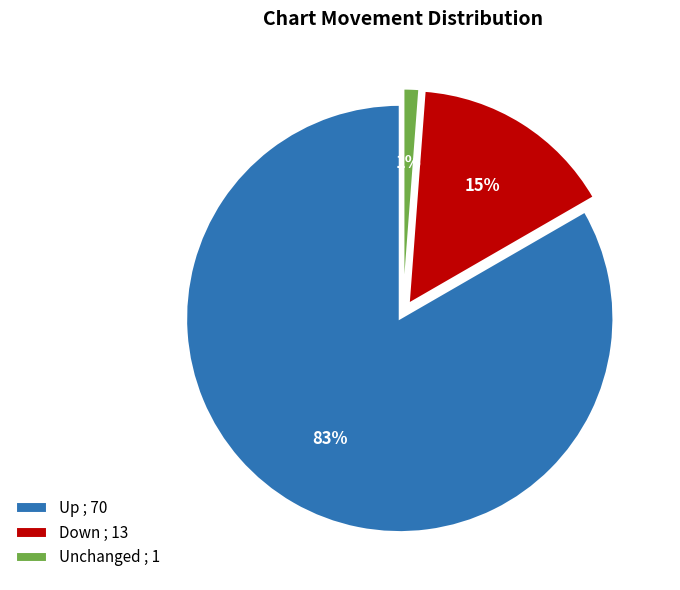

Does Unchanged ; 1 account for over 50% of the chart?

No